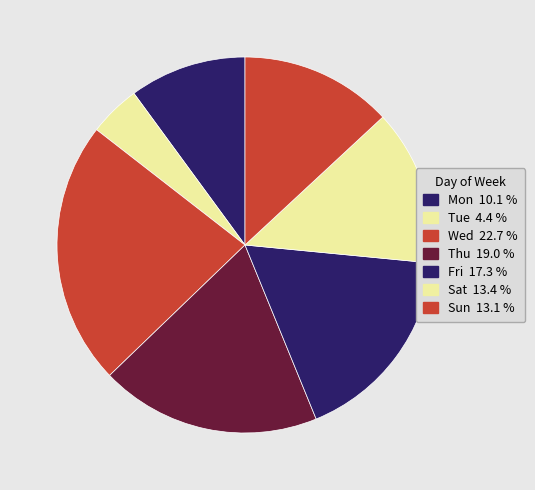

Rank the categories by value from lowest to highest.

Tue, Mon, Sun, Sat, Fri, Thu, Wed